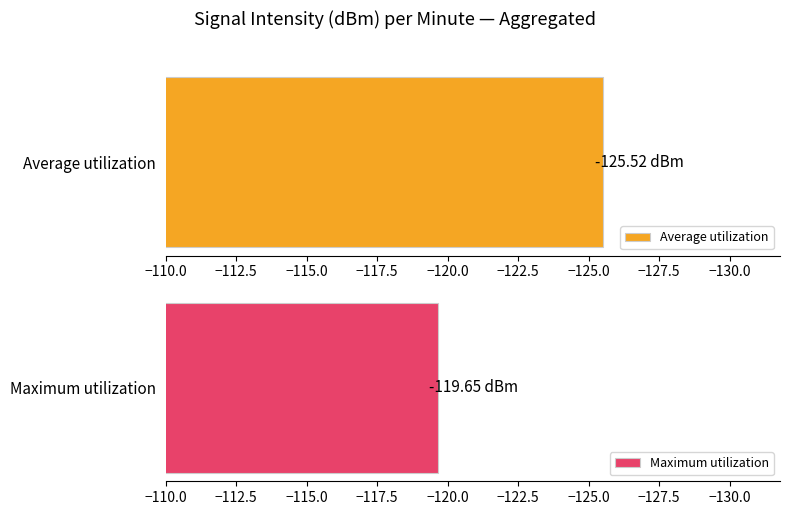

What are all the series names shown in the legend?

Average utilization, Maximum utilization